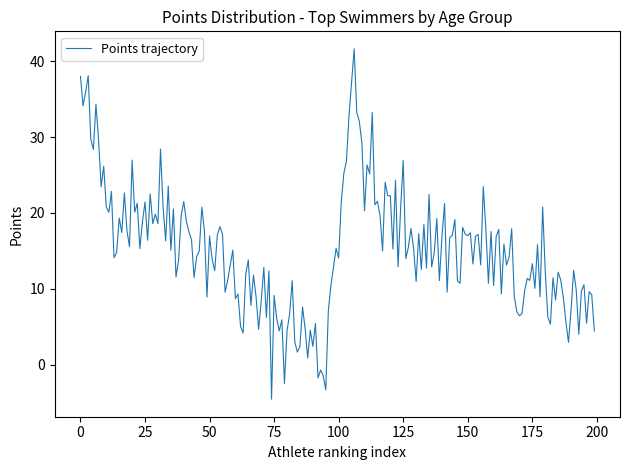

What is the minimum value shown in the chart?

-4.5